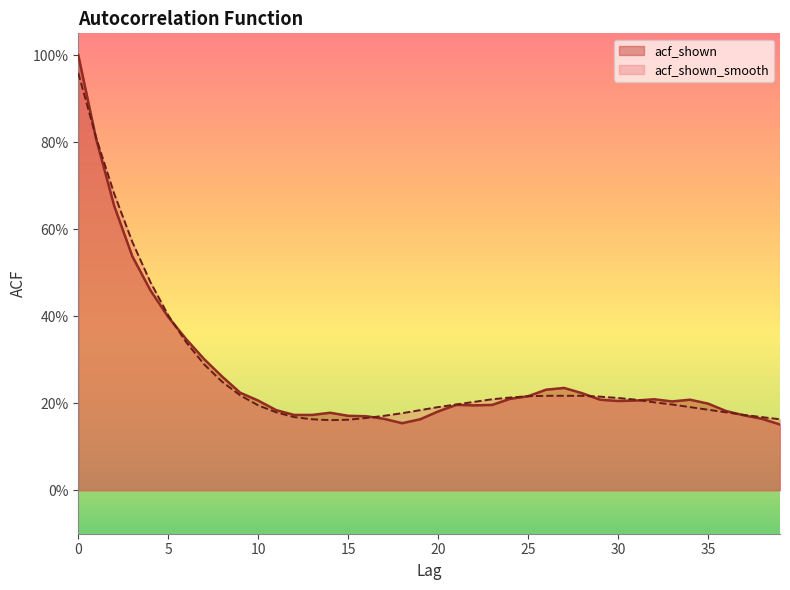

Is it true that acf_shown_smooth equals 0.2 at 6?

False